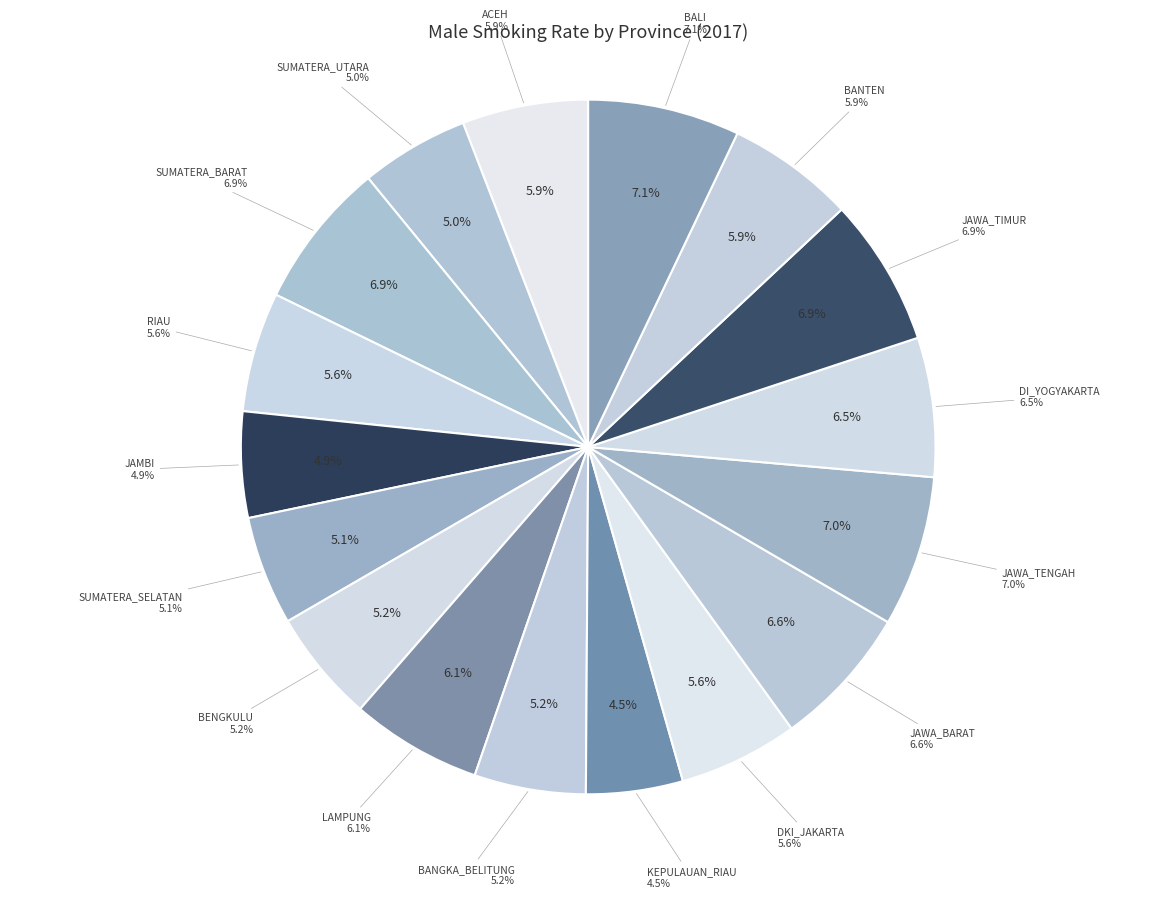

True or false: ACEH accounts for 6% of the total.

True